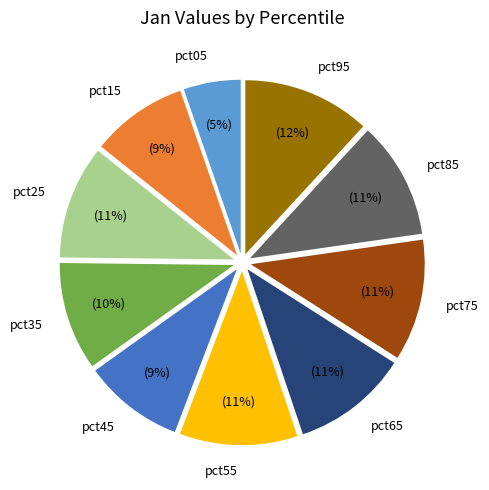

To the nearest percent, what is the combined percentage of pct95 and pct55?

23%